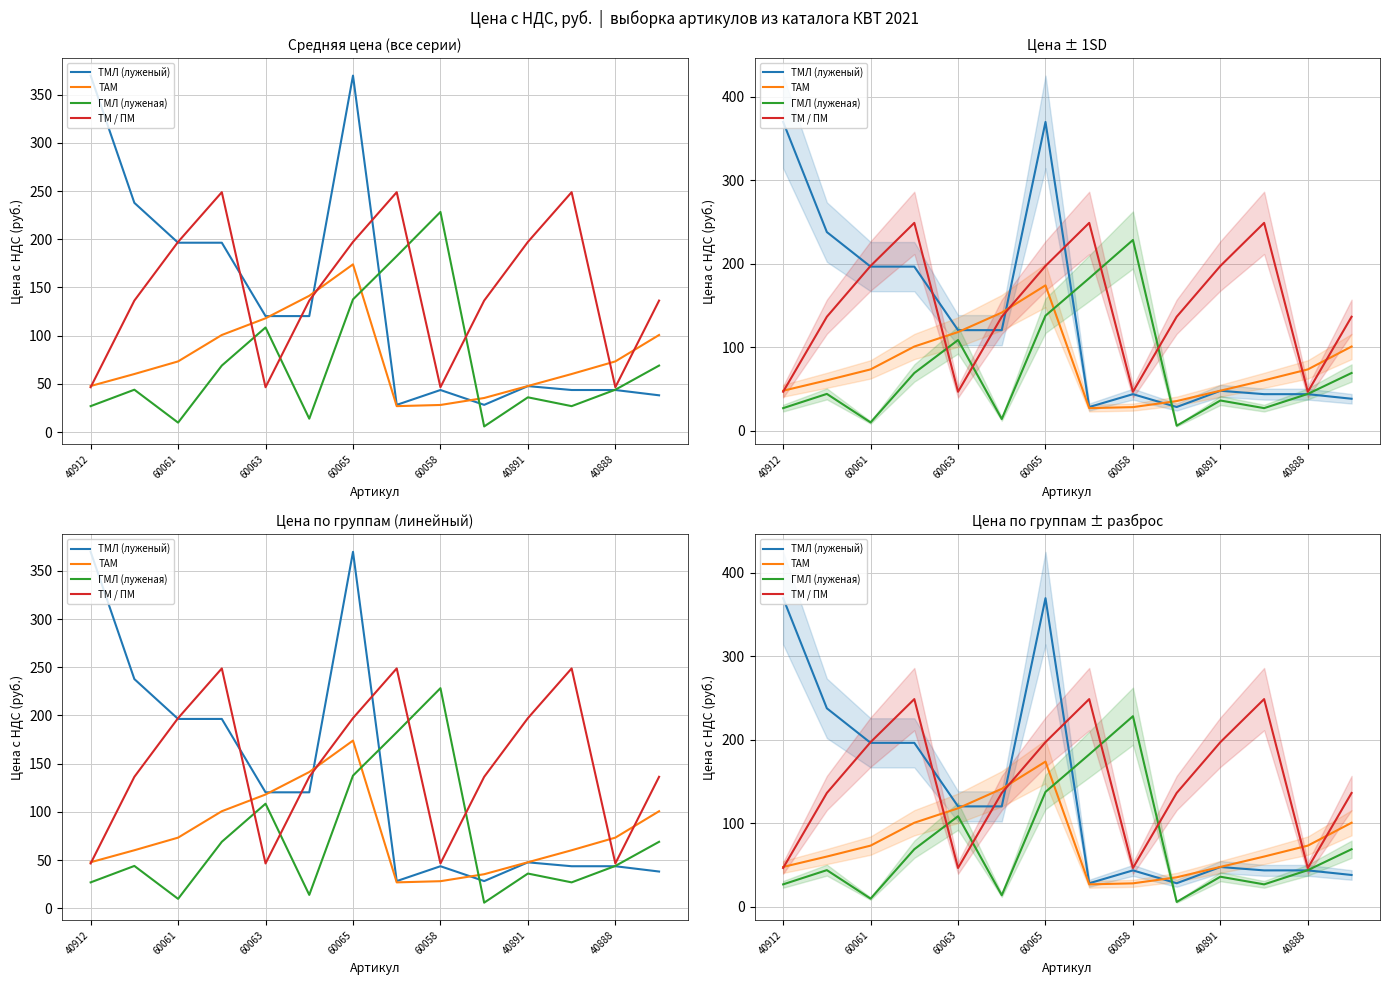

True or false: ТМЛ (луженый) has more than 1 points higher than both neighbors.

True